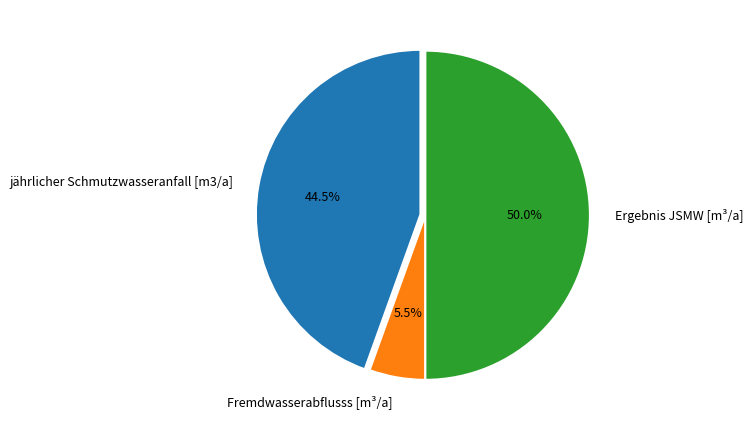

Is Fremdwasserabflusss [m³/a] the majority of the pie?

No